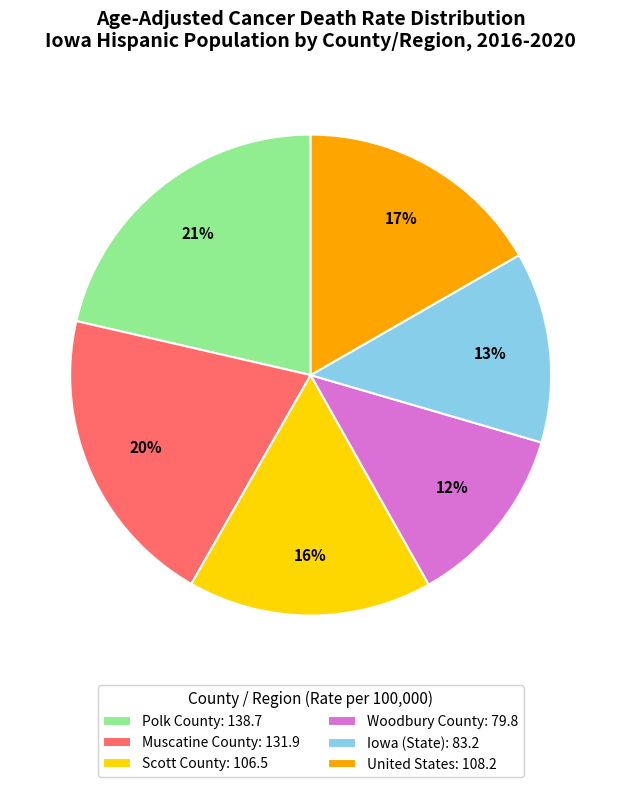

Combined, do Woodbury County: 79.8 and Scott County: 106.5 account for over 50%?

No